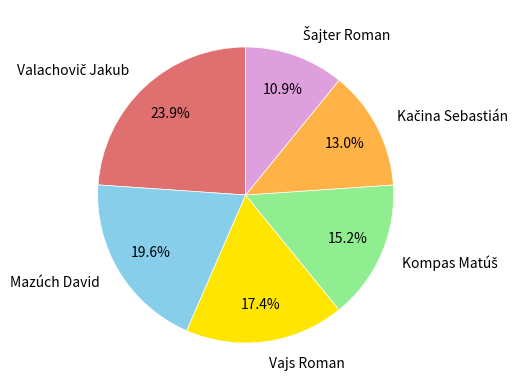

Is there any slice that represents more than half of the pie?

No